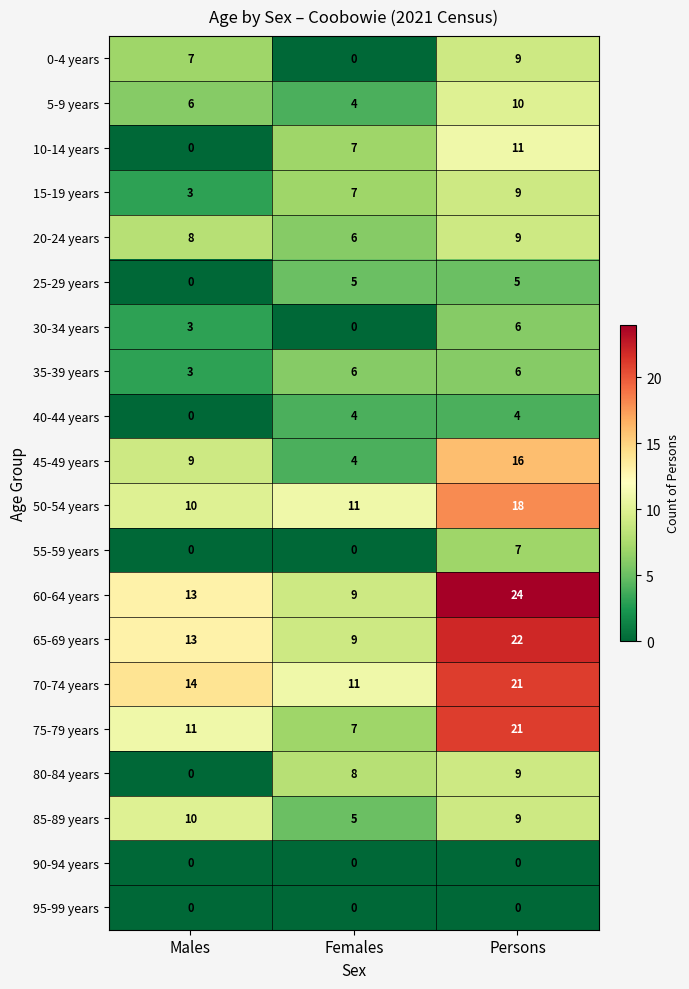

At which category is the sum across all series the highest?

Persons